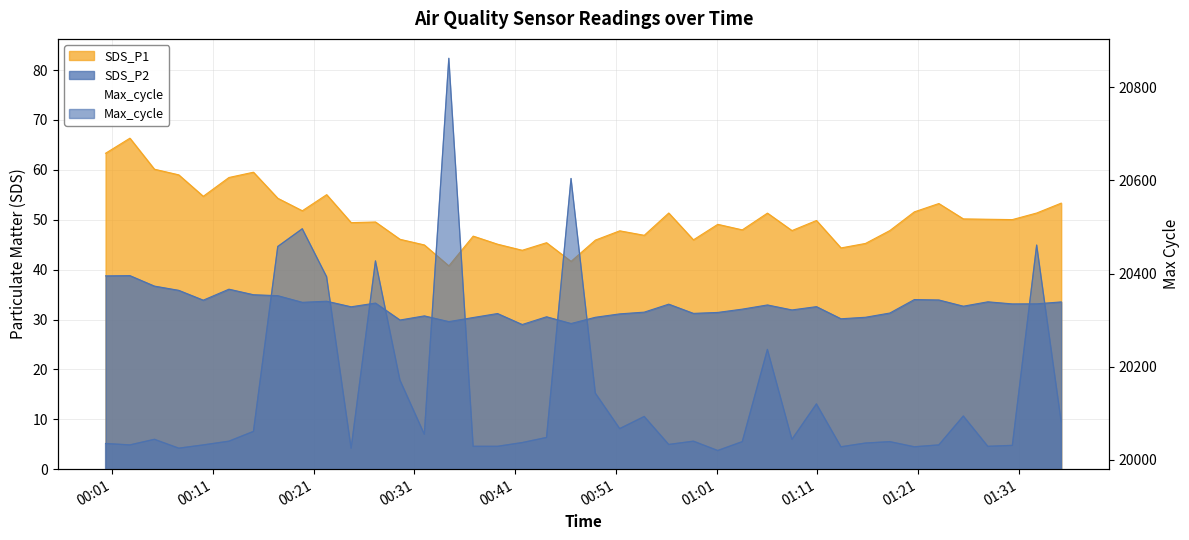

True or false: SDS_P1 and SDS_P2 intersect in this chart.

False